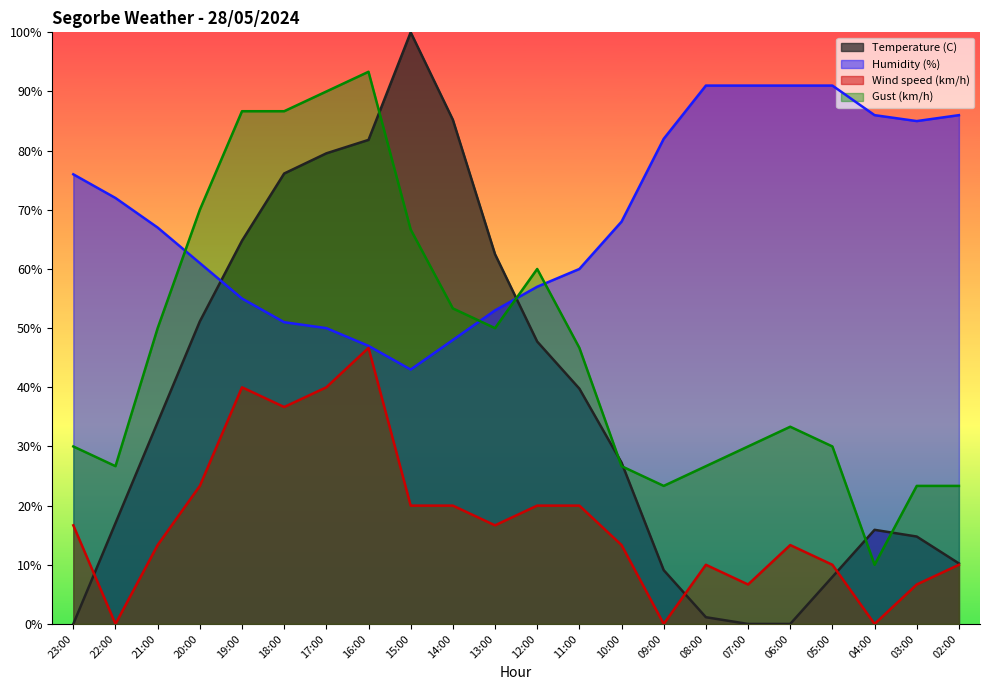

What is the difference between the maximum and minimum values in the Gust (km/h) series?

83.3